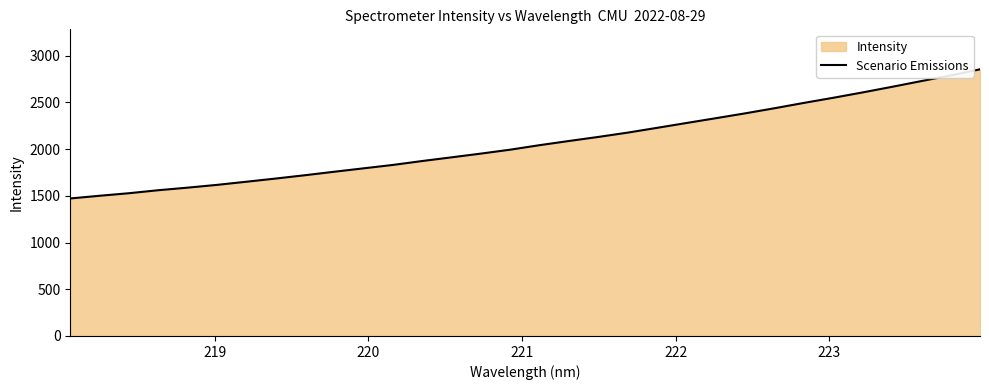

What is the minimum value shown in the chart?

1471.8